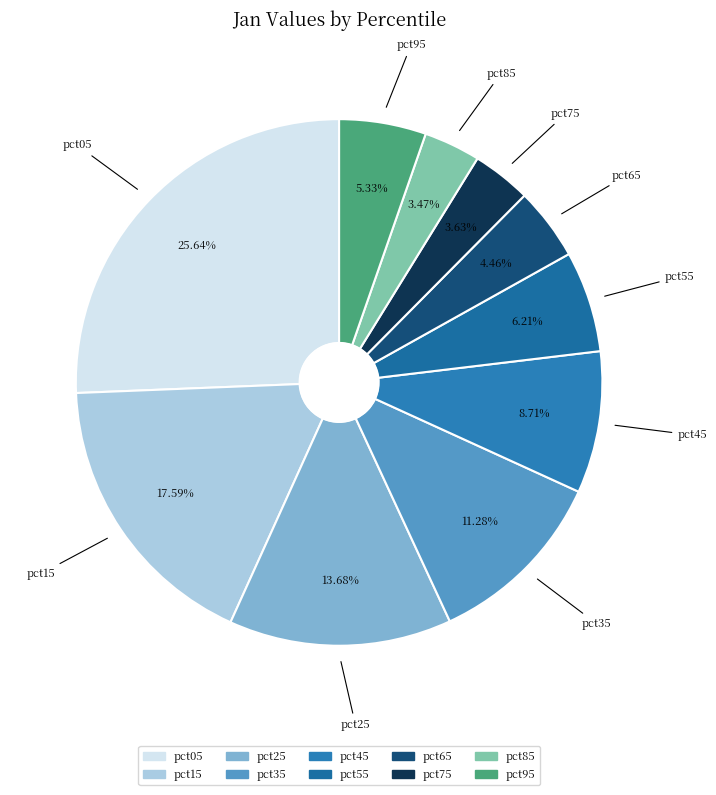

The pct15 slice represents 18% of the pie. True or false?

True